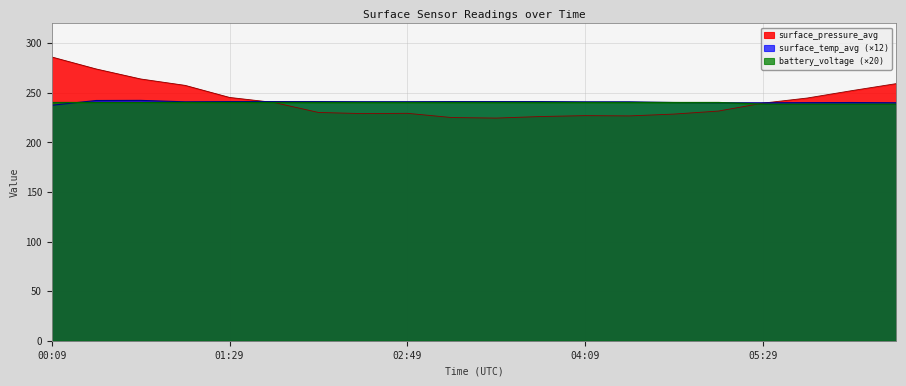

How many lines are shown in the chart?

3